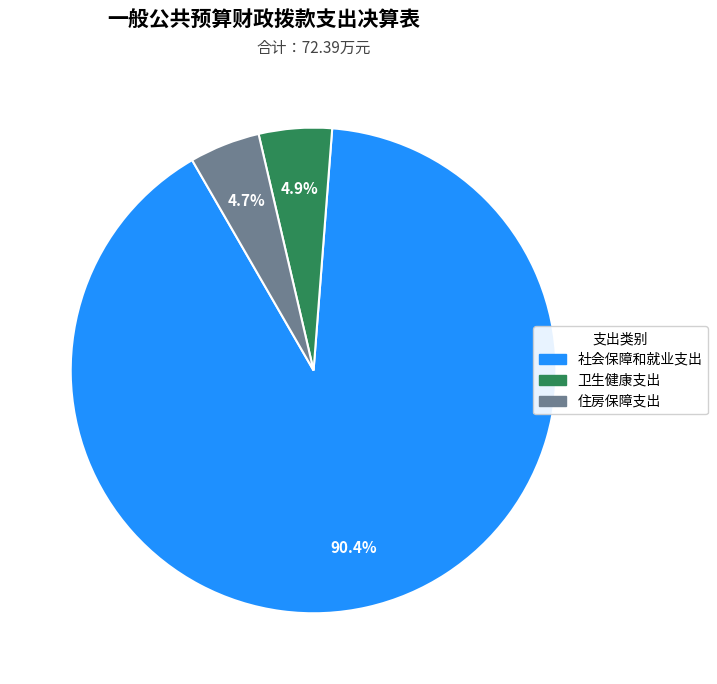

Count the number of slices in the pie.

3